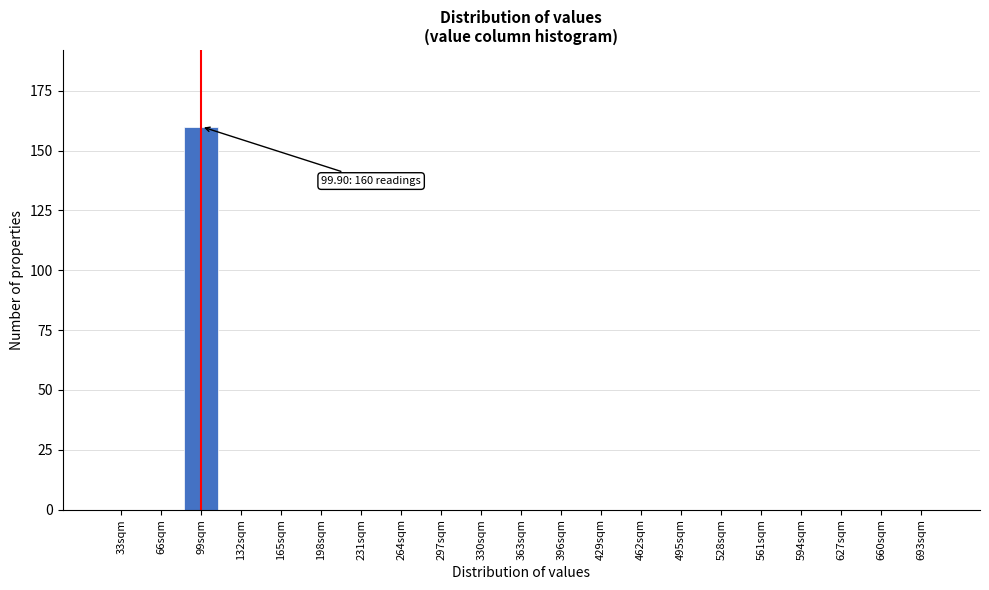

Reading left to right, transcribe all the data shown in this chart.

33sqm=0	66sqm=0	99sqm=160	132sqm=0	165sqm=0	198sqm=0	231sqm=0	264sqm=0	297sqm=0	330sqm=0	363sqm=0	396sqm=0	429sqm=0	462sqm=0	495sqm=0	528sqm=0	561sqm=0	594sqm=0	627sqm=0	660sqm=0	693sqm=0